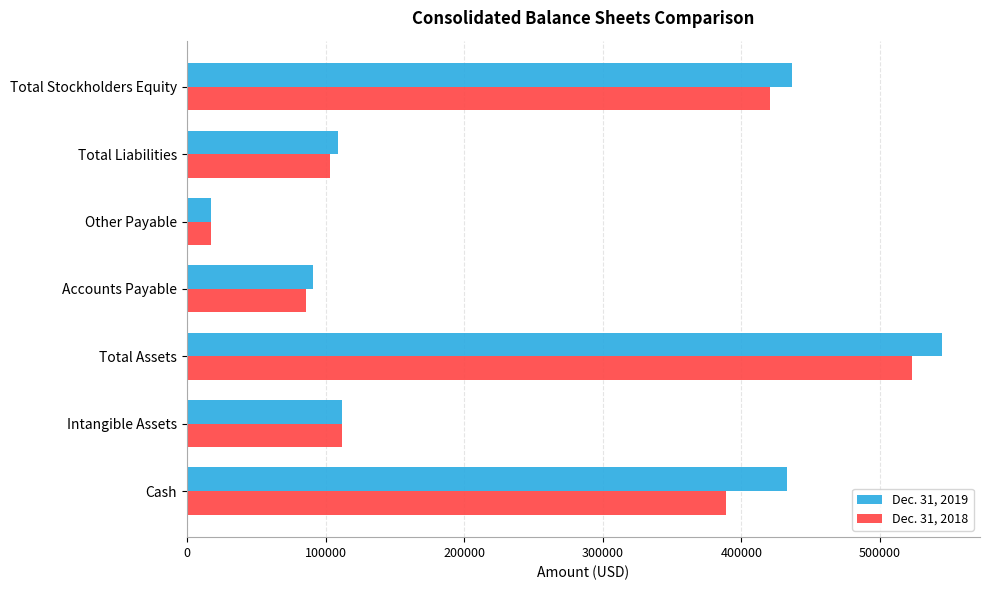

What is the difference between the maximum and second lowest values in the Dec. 31, 2019 series?

453741